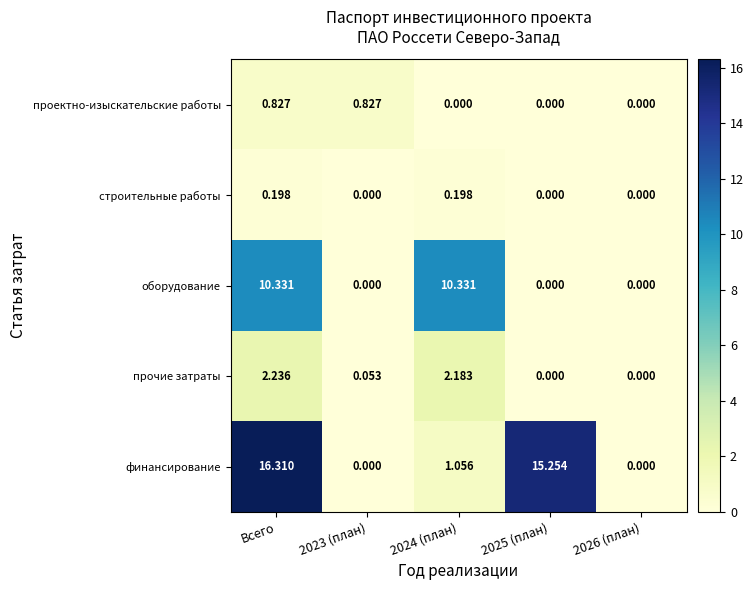

Which series changed the most between Всего and 2023 (план)?

финансирование